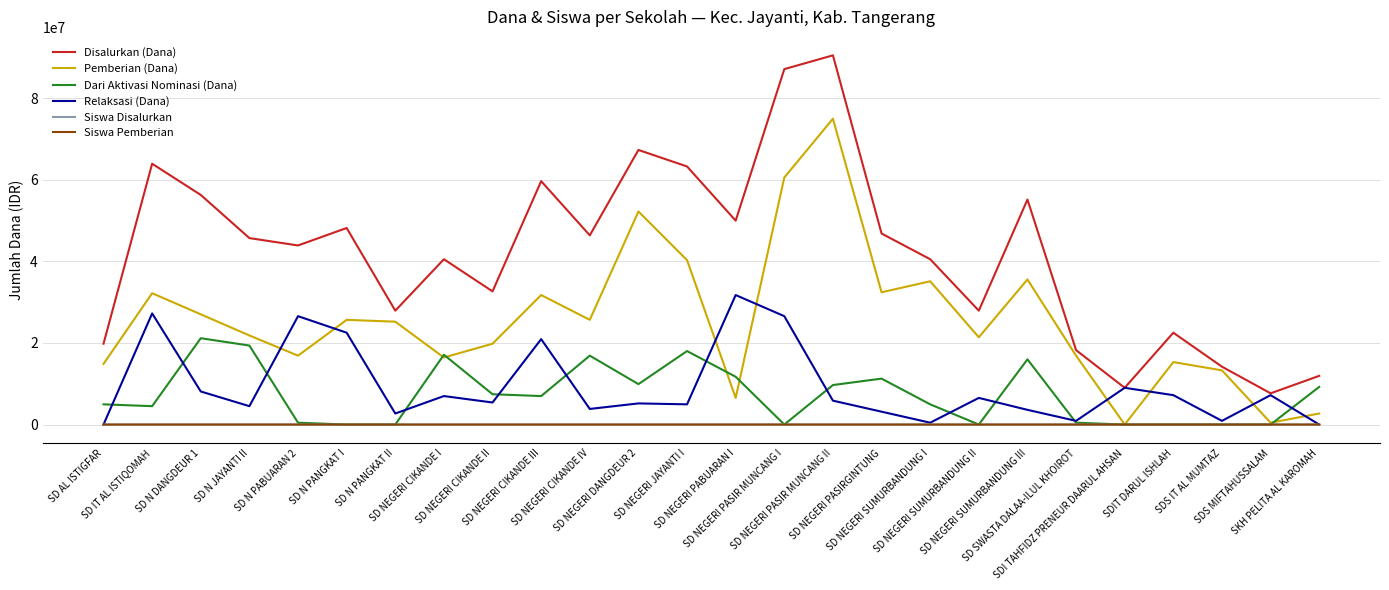

Which series has the widest spread of values?

Disalurkan (Dana)